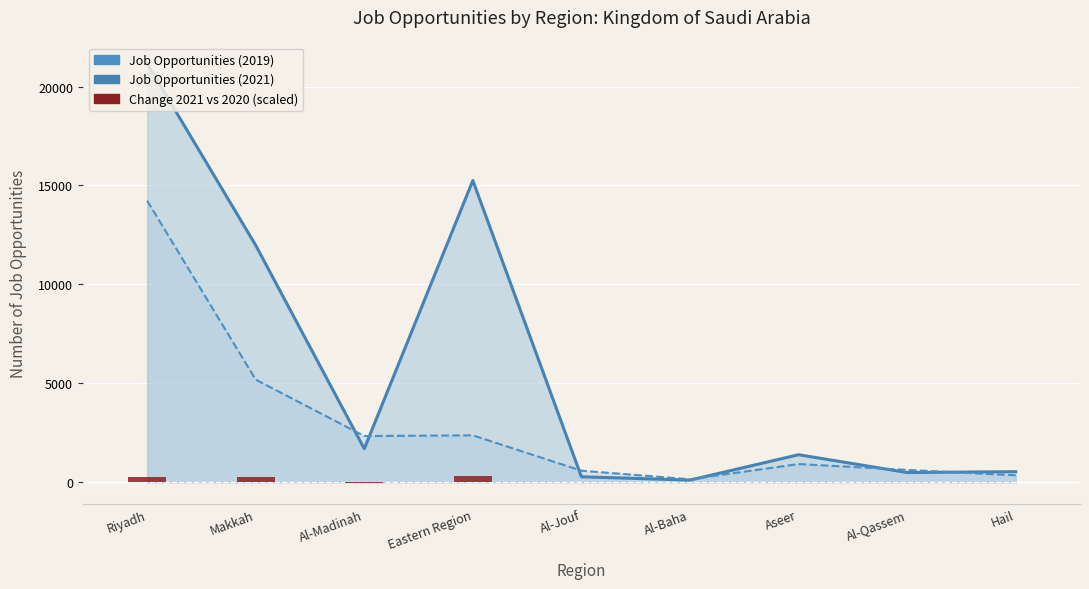

Where is Change 2021 vs 2020 nearest to the value 148?

Makkah